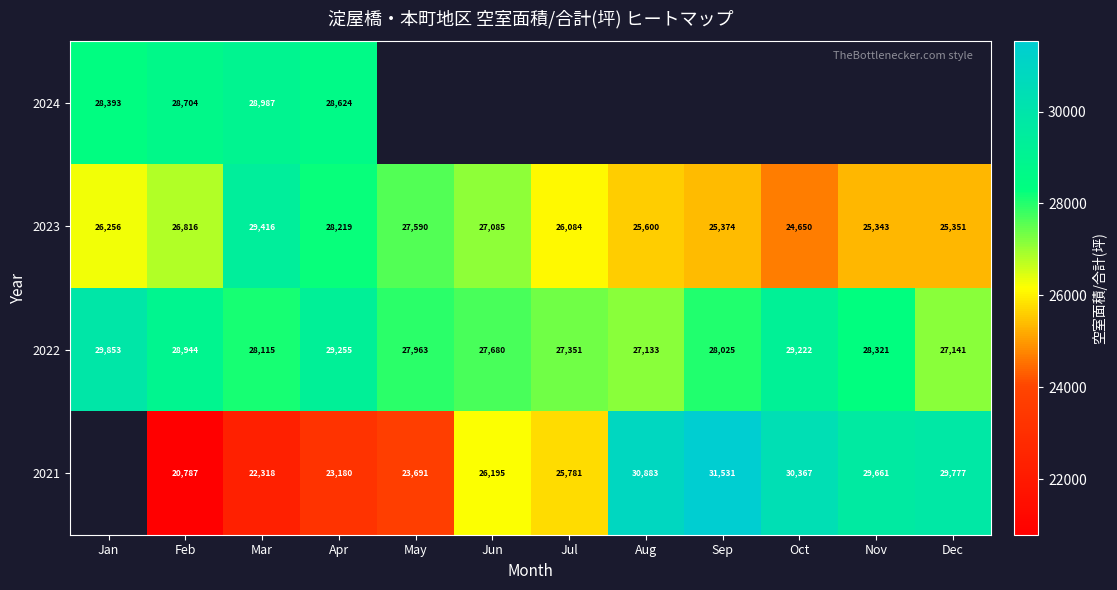

Rank the categories by 2023 value from lowest to highest.

Oct, Nov, Dec, Sep, Aug, Jul, Jan, Feb, Jun, May, Apr, Mar